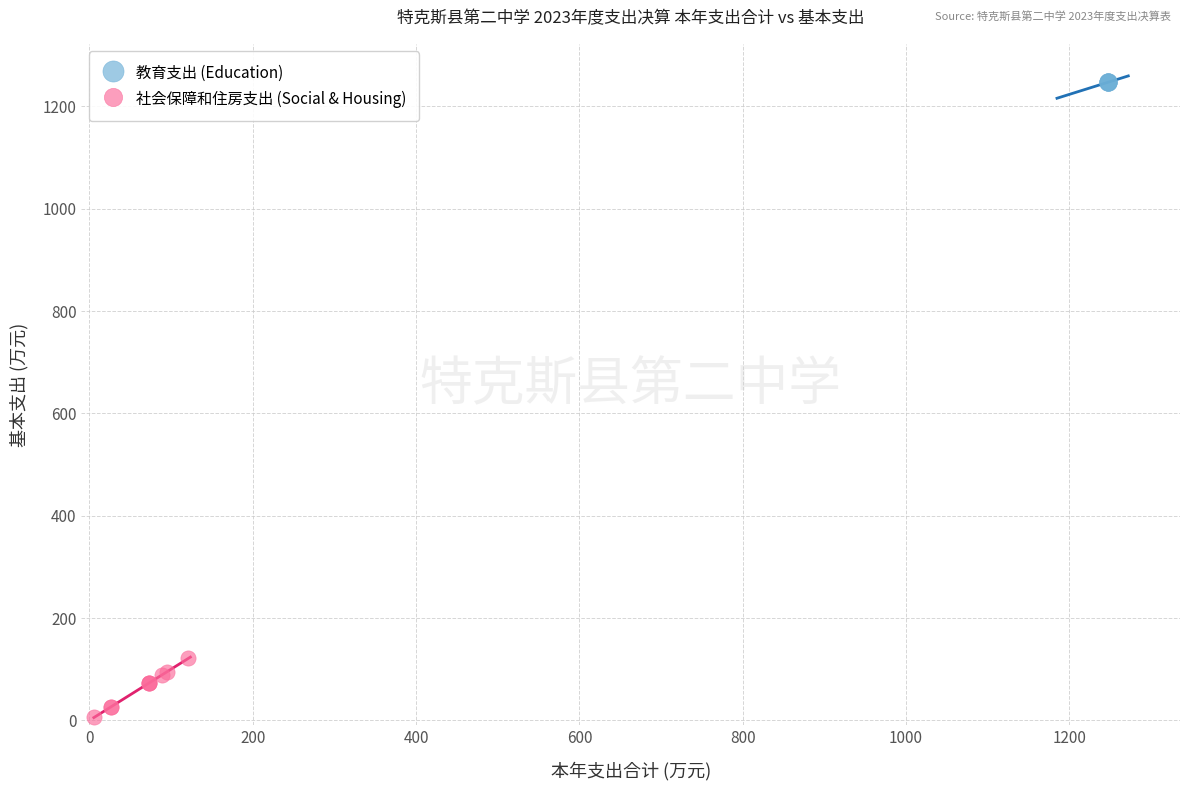

Which series contains the highest Y value?

教育支出 (Education)